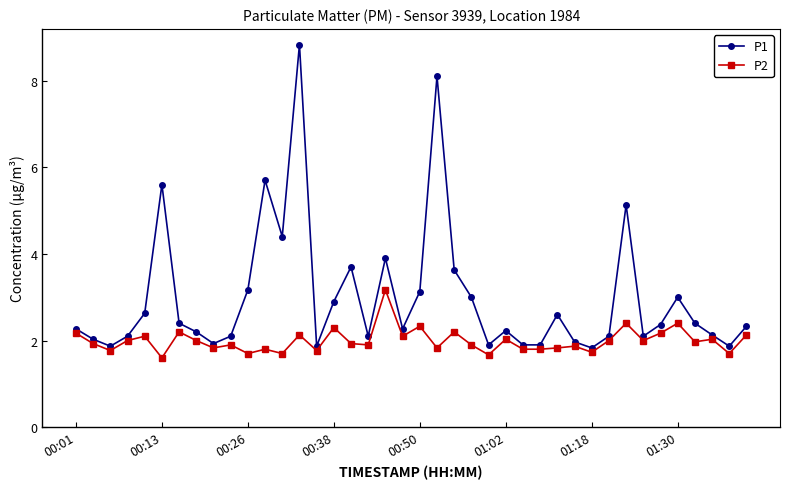

Rank the series by their maximum value, from lowest to highest.

P2, P1